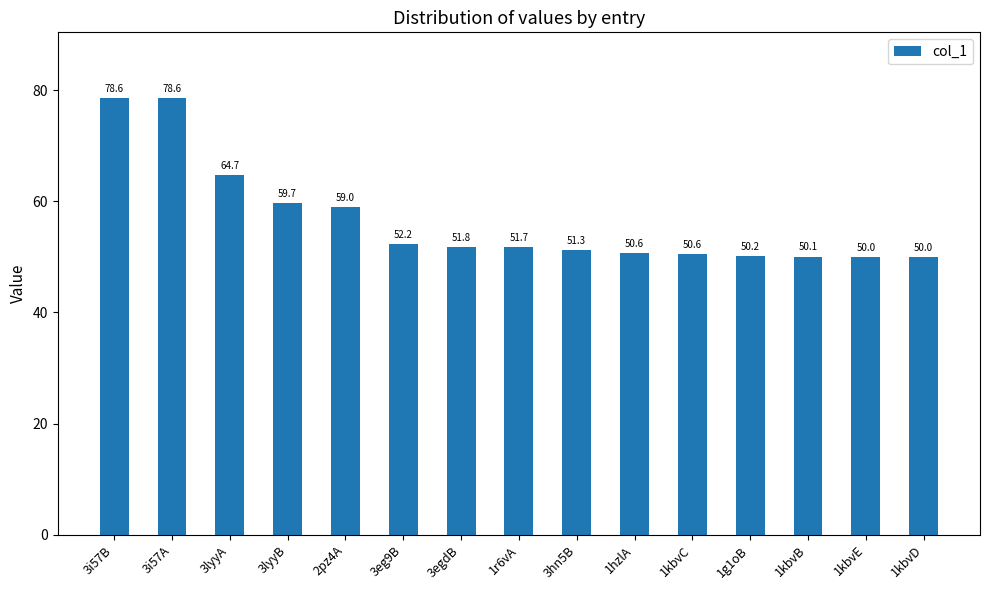

True or false: the data shows 50.0 at 1kbvE.

True